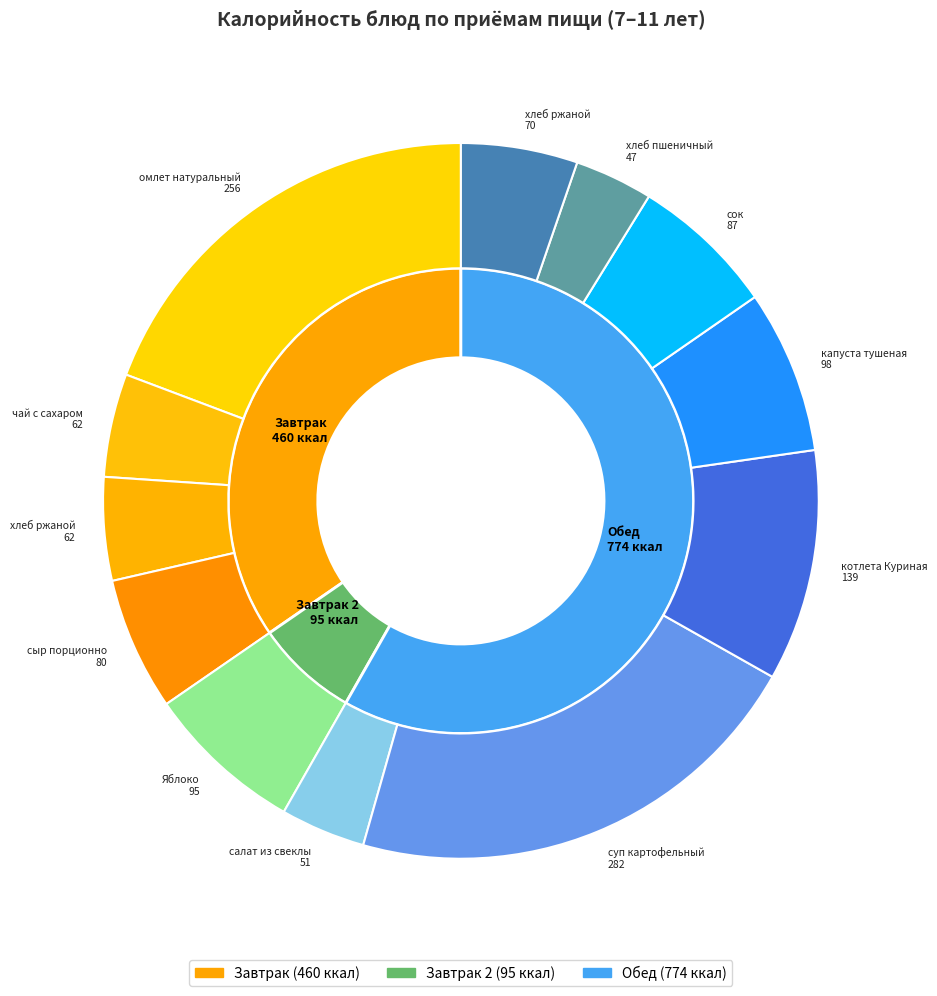

How many slices are in this pie chart?

12